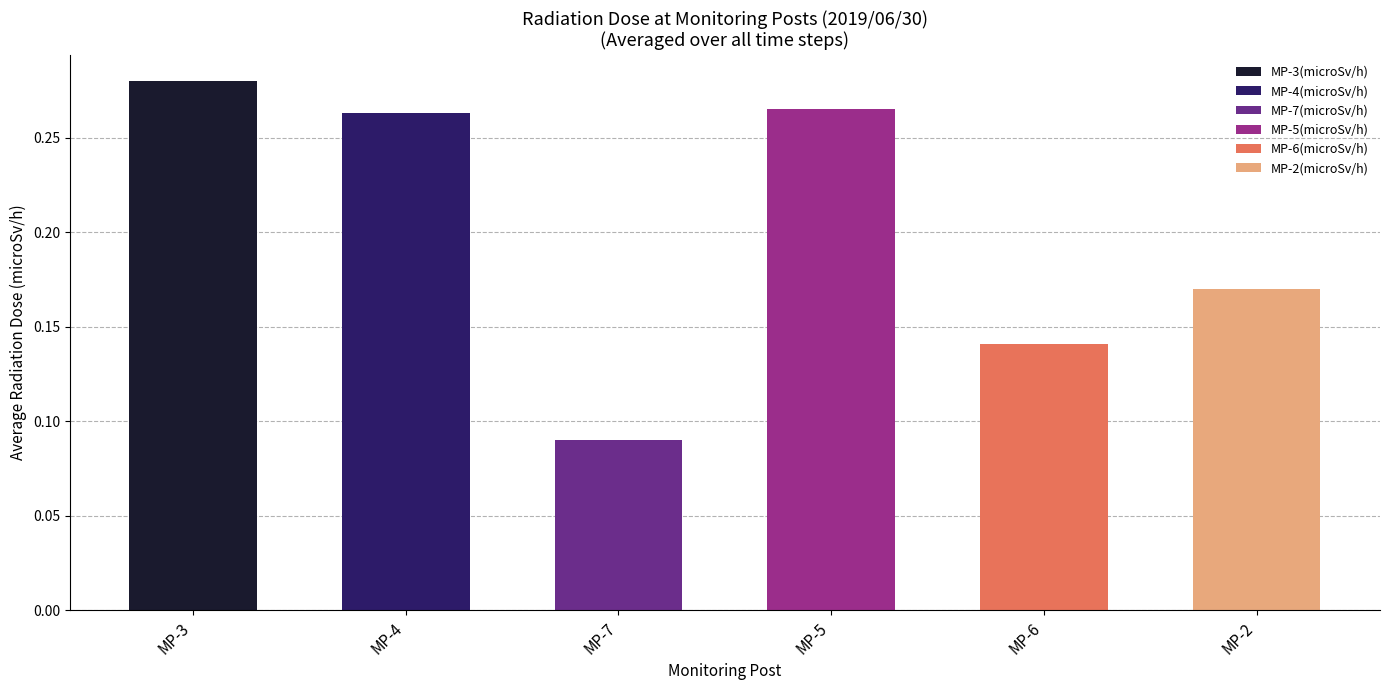

What are all the series names shown in the legend?

MP-3(microSv/h), MP-4(microSv/h), MP-7(microSv/h), MP-5(microSv/h), MP-6(microSv/h), MP-2(microSv/h)